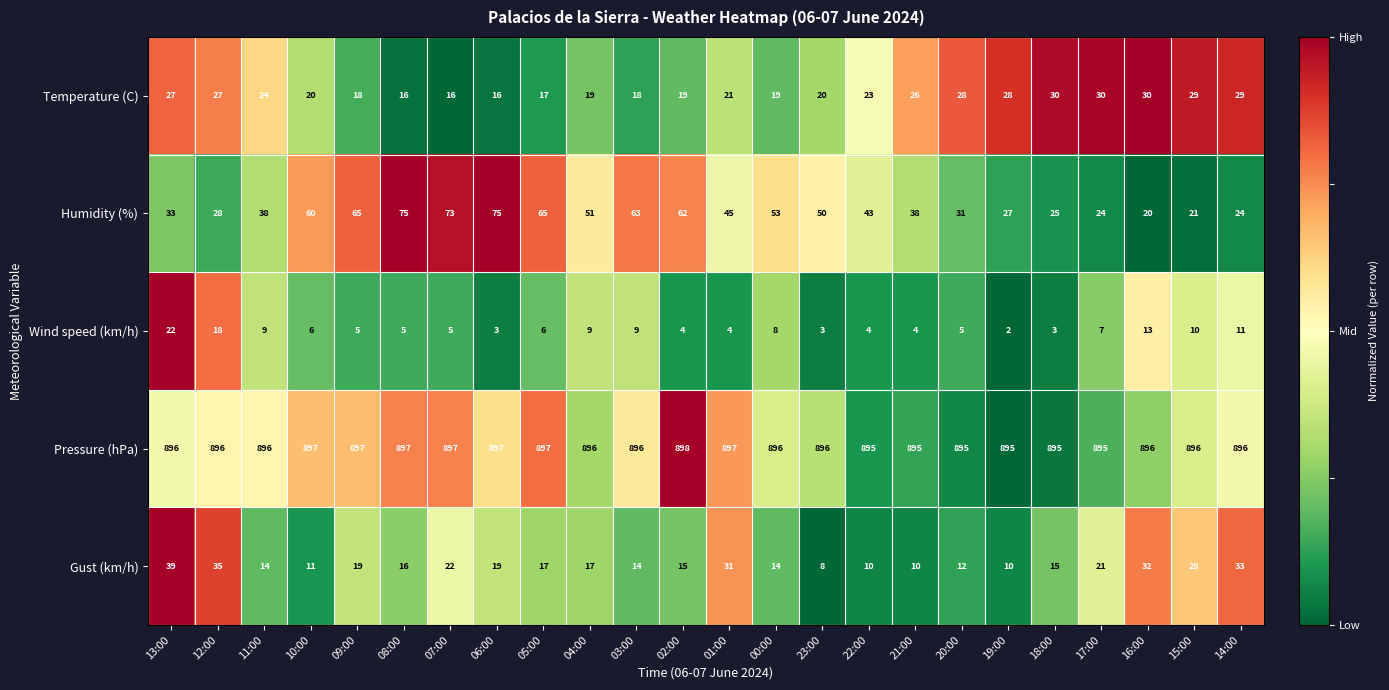

Rank the series at 12:00 from highest to lowest value.

Pressure (hPa), Gust (km/h), Humidity (%), Temperature (C), Wind speed (km/h)